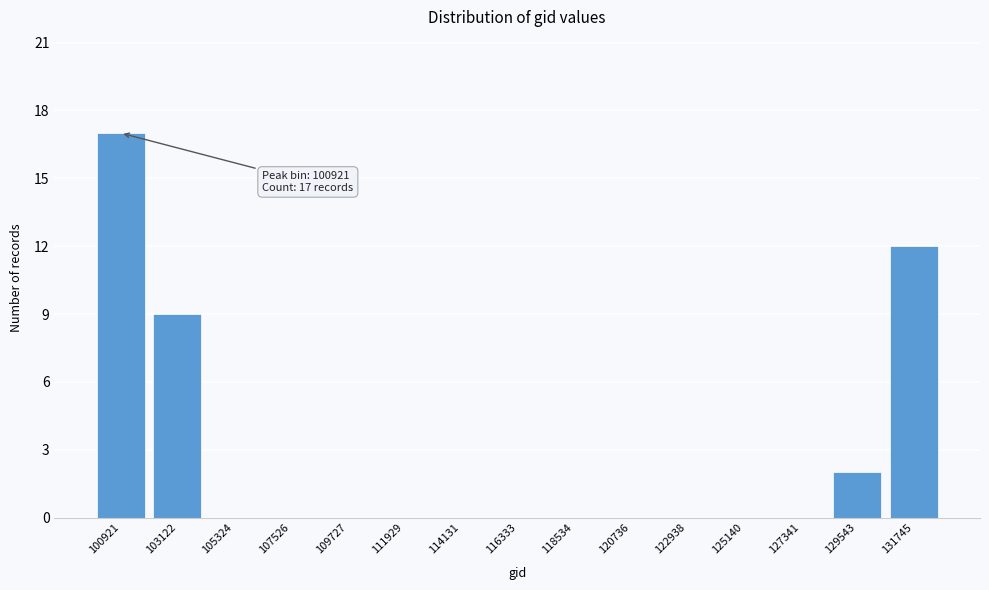

Reading left to right, transcribe all the data shown in this chart.

100921=17	103122=9	105324=0	107526=0	109727=0	111929=0	114131=0	116333=0	118534=0	120736=0	122938=0	125140=0	127341=0	129543=2	131745=12